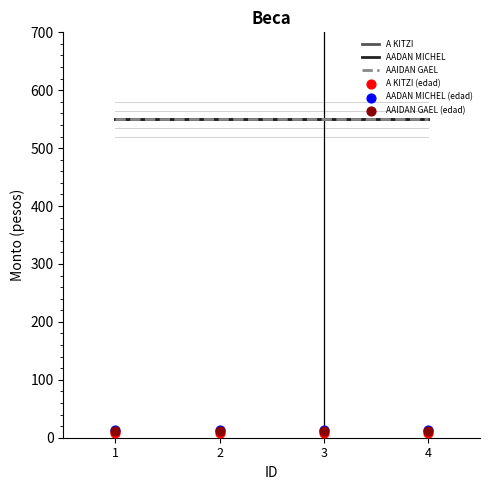

Is the value of A KITZI at 2 greater than the value of AAIDAN GAEL at 4?

No